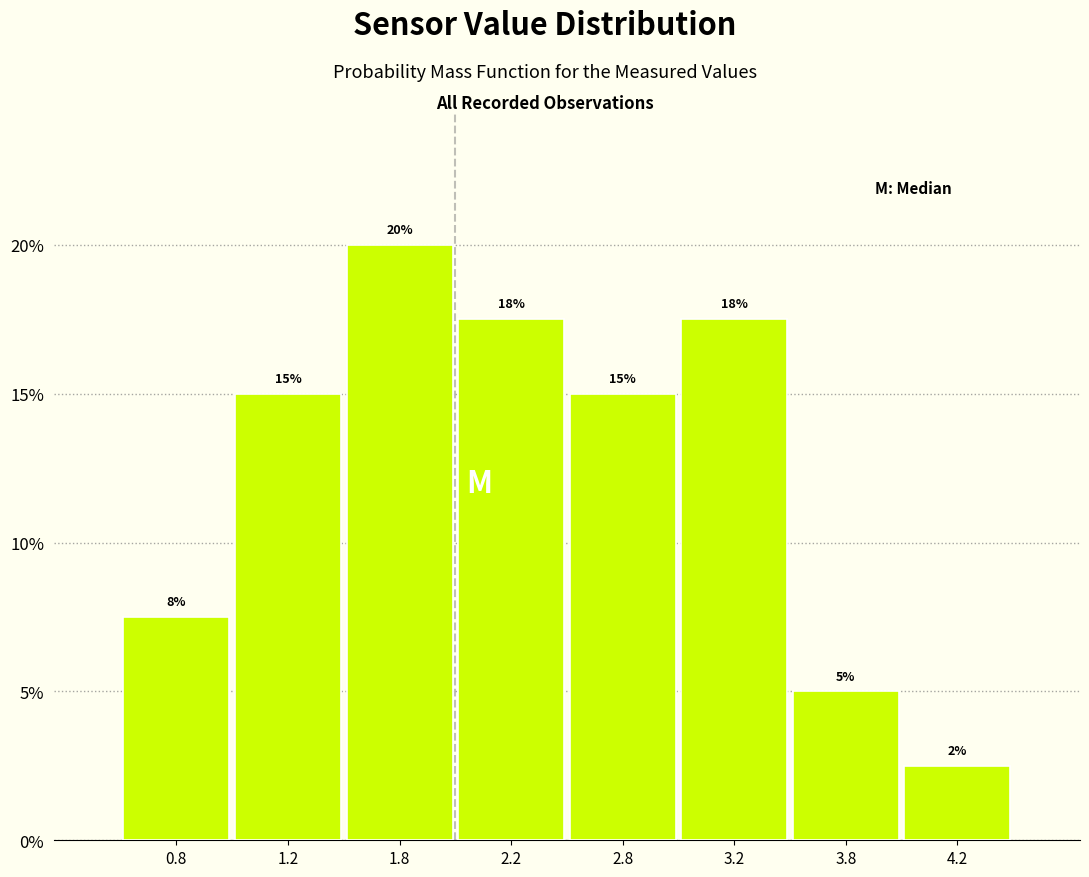

Which category has the highest value across all series?

1.8